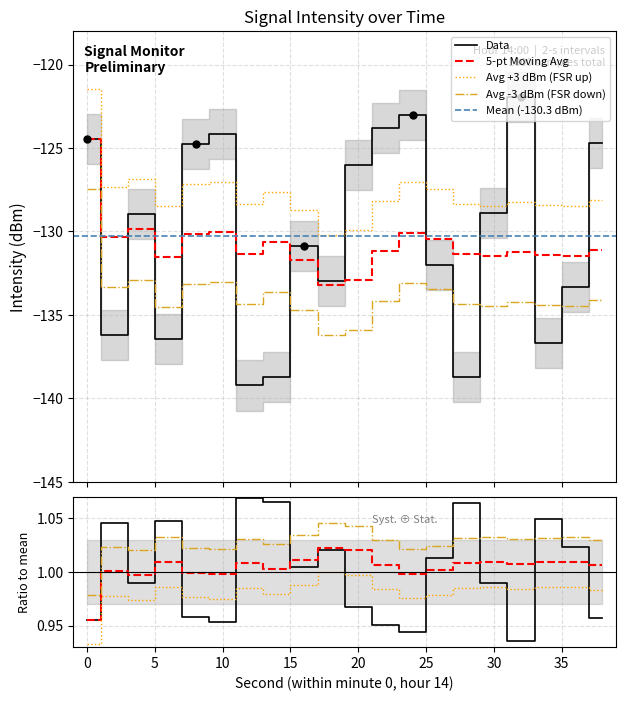

At which category is the sum across all series the highest?

32